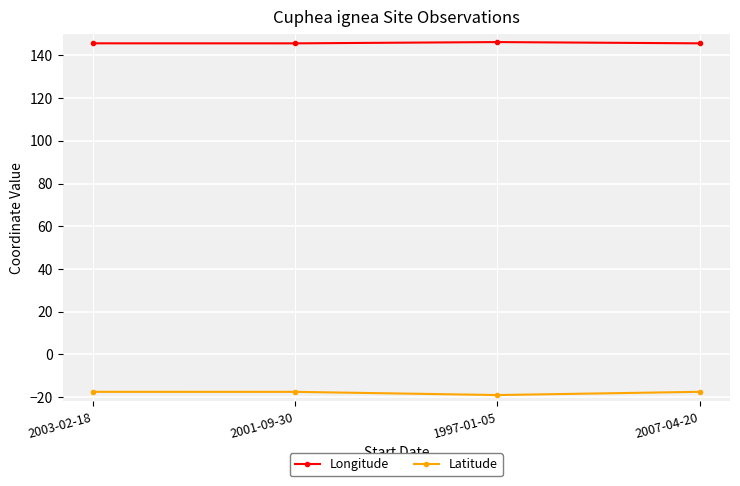

What is the maximum value for Latitude?

-17.5